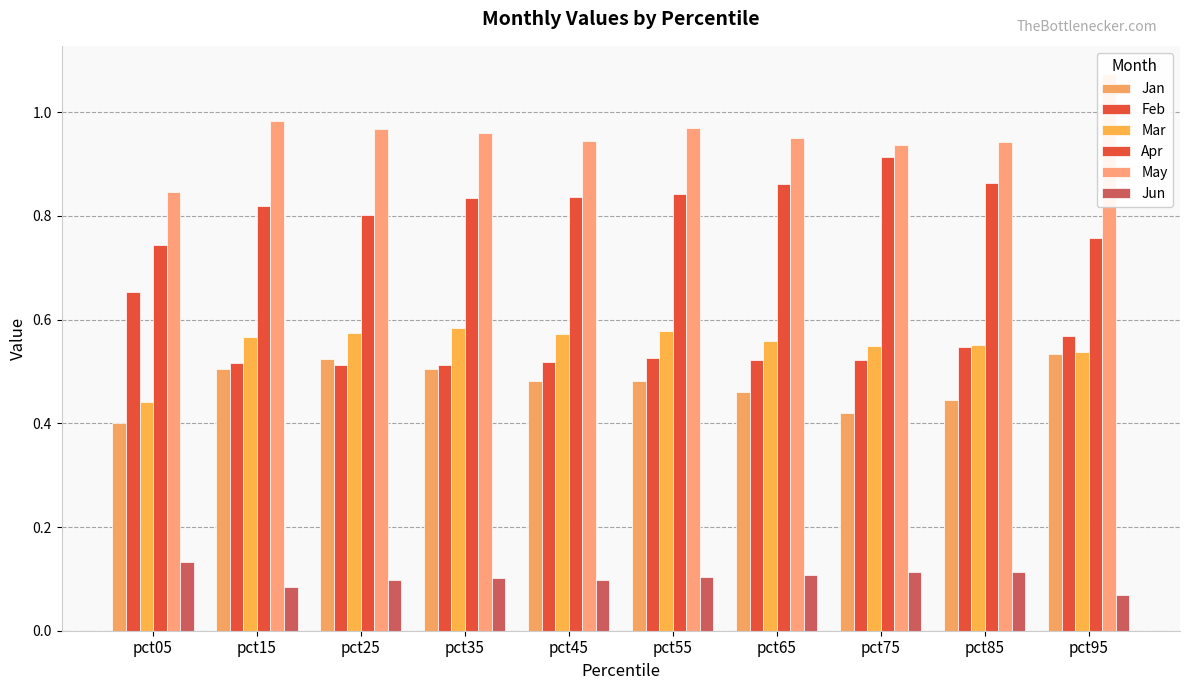

Between pct15 and pct75, which series saw the biggest shift?

Apr